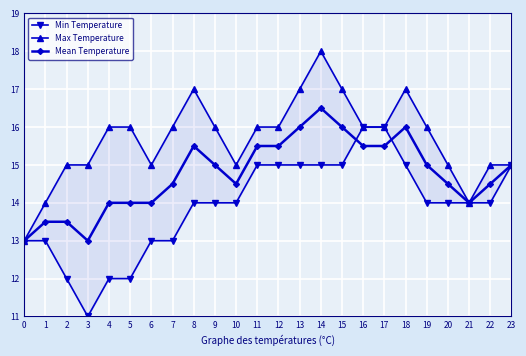

Where is Mean Temperature nearest to the value 14?

4